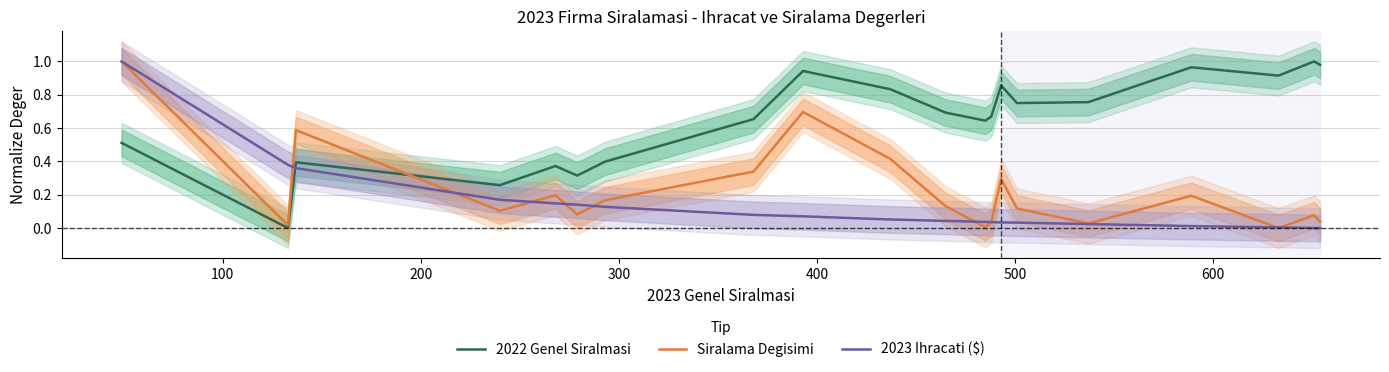

At how many categories does at least one series exceed 0?

20